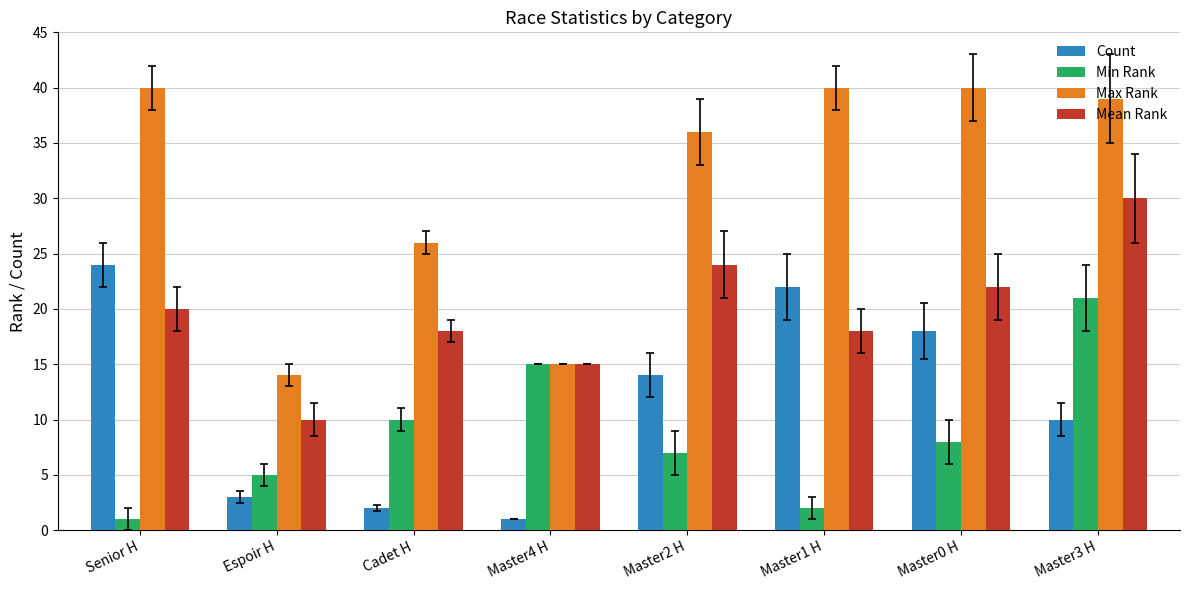

At how many categories does at least one series exceed 19?

6